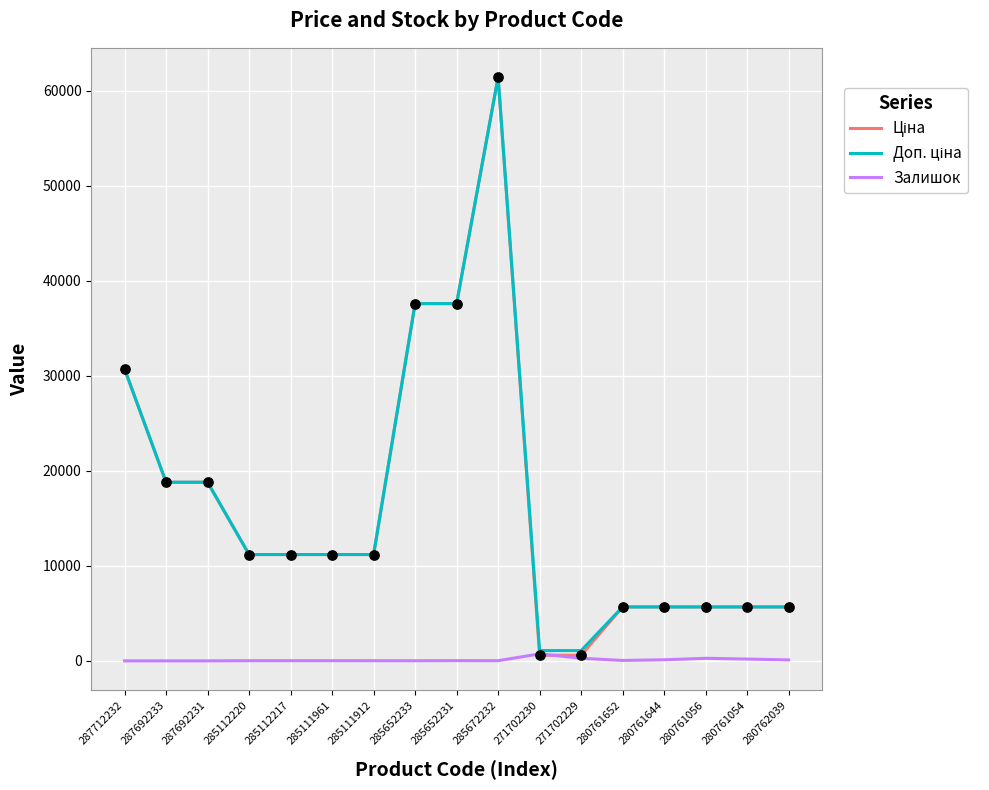

What is the spread (max minus min) of values at 287692231?

18796.8